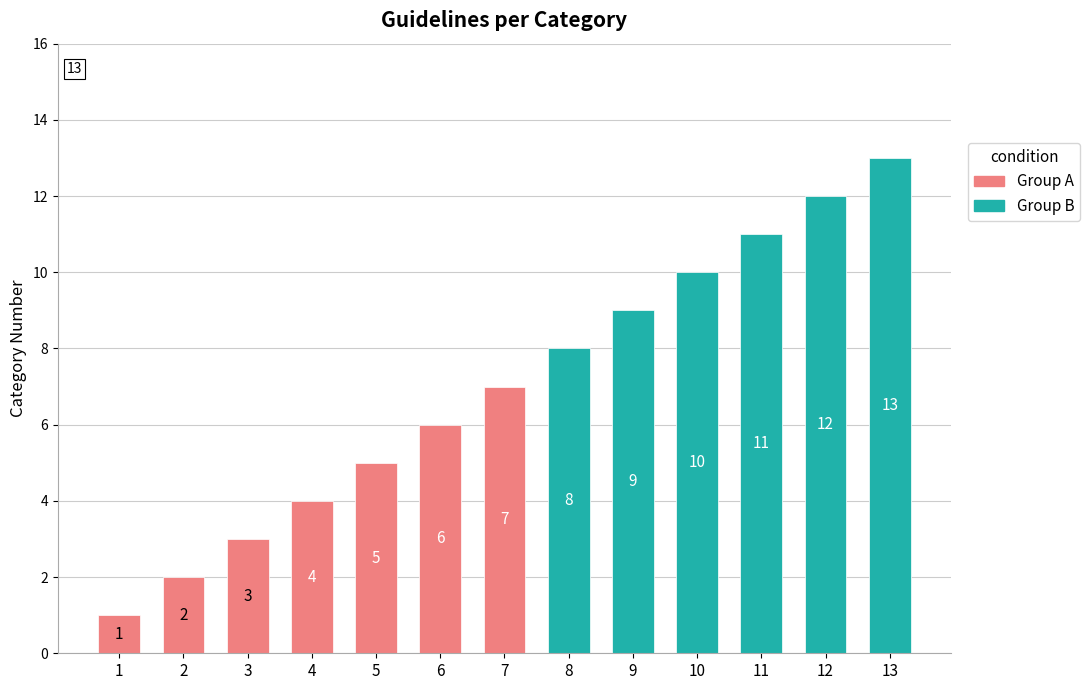

Reading left to right, transcribe all the data shown in this chart.

1	2	3	4	5	6	7	8	9	10	11	12	13